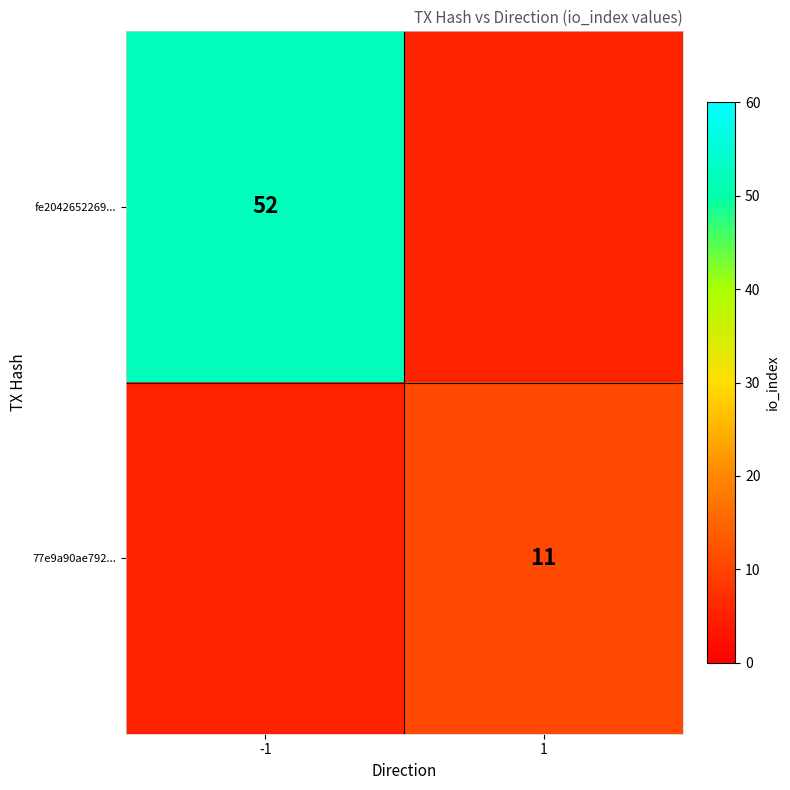

The fe2042652269... series shows 11 at -1. True or false?

False